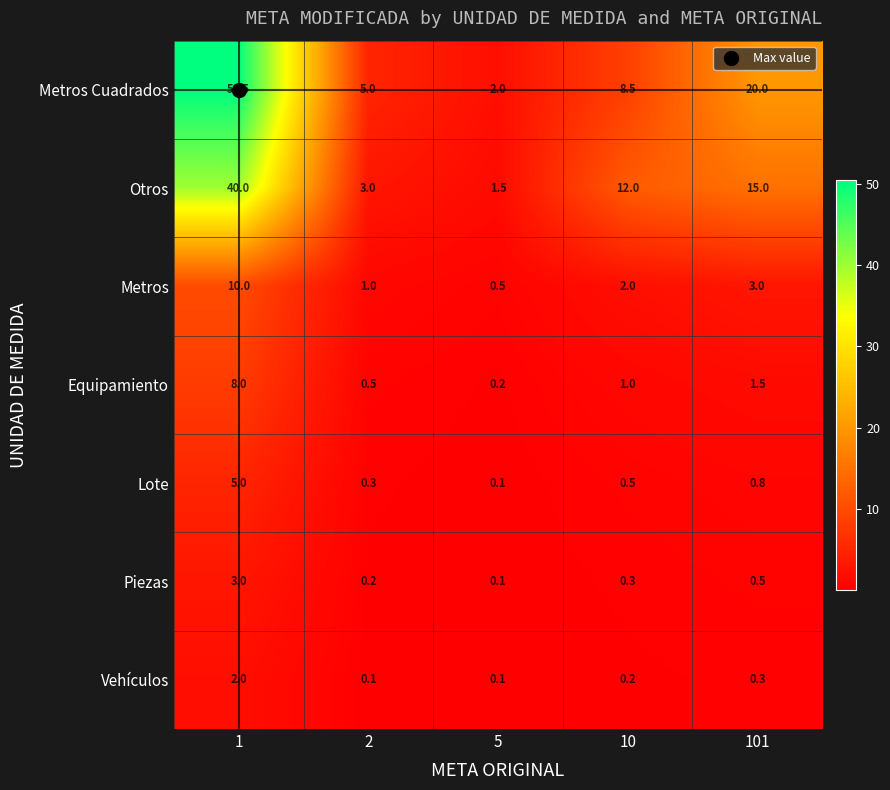

Which series has the largest total across all categories?

Metros Cuadrados